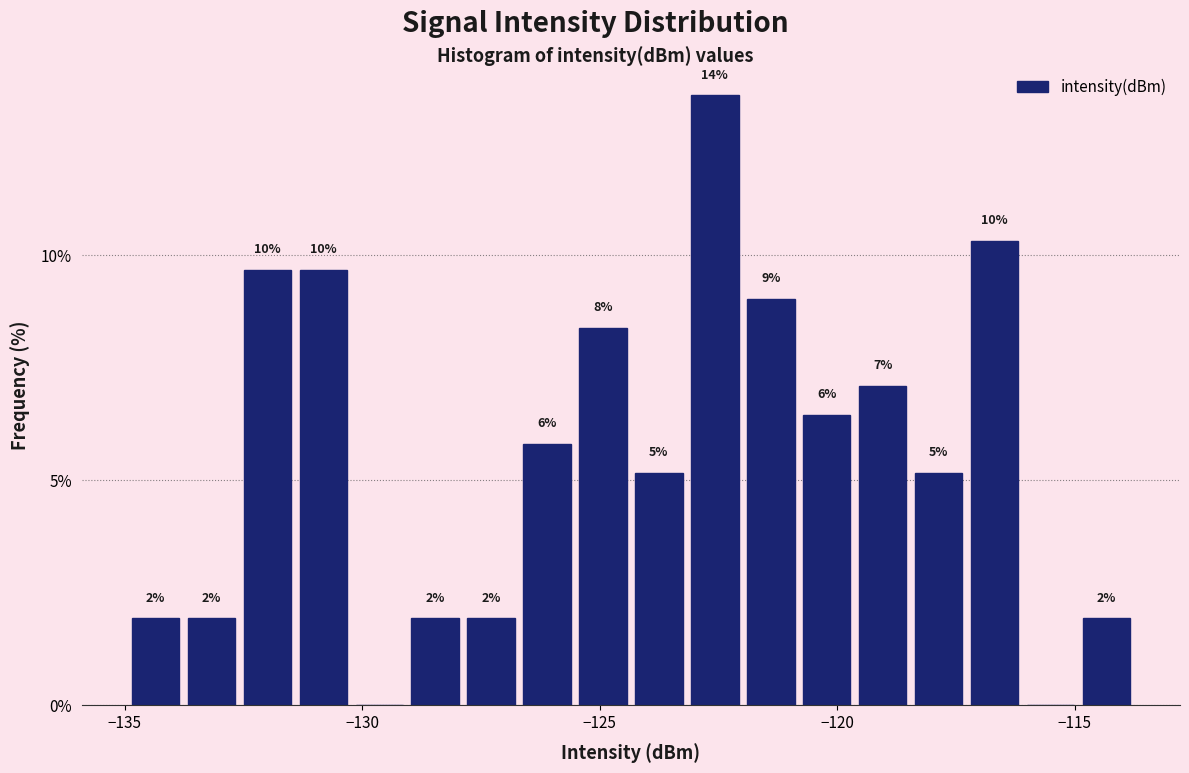

Around what value on the x-axis is the tallest bar? Give the approximate position of its centre, as read against the axis.

-122.5